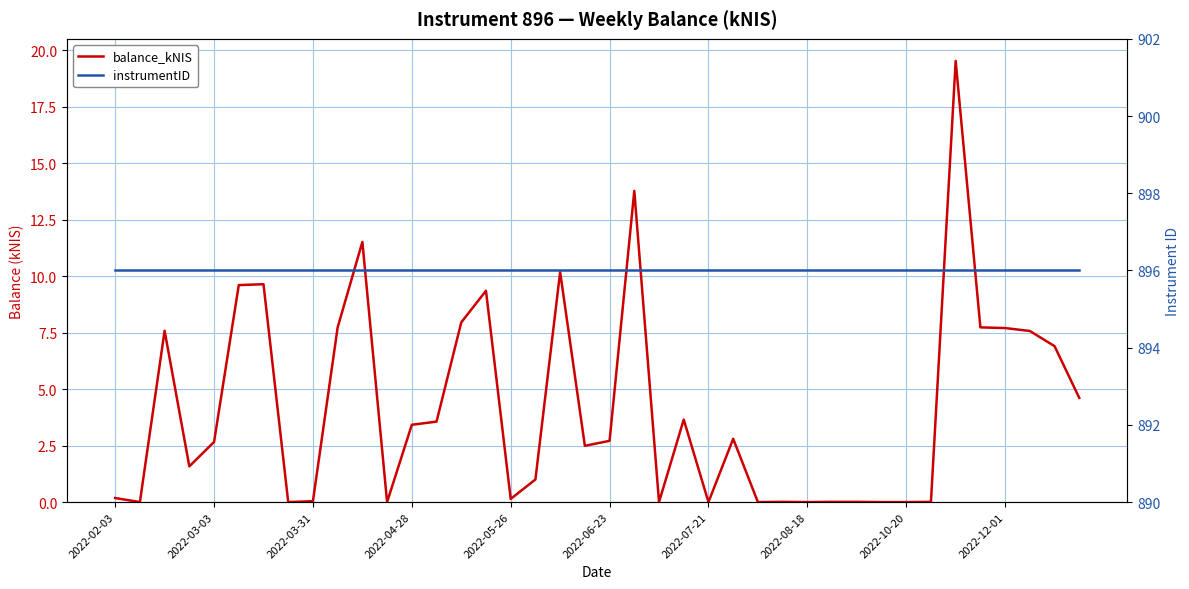

Which series has the largest total across all categories?

instrumentID